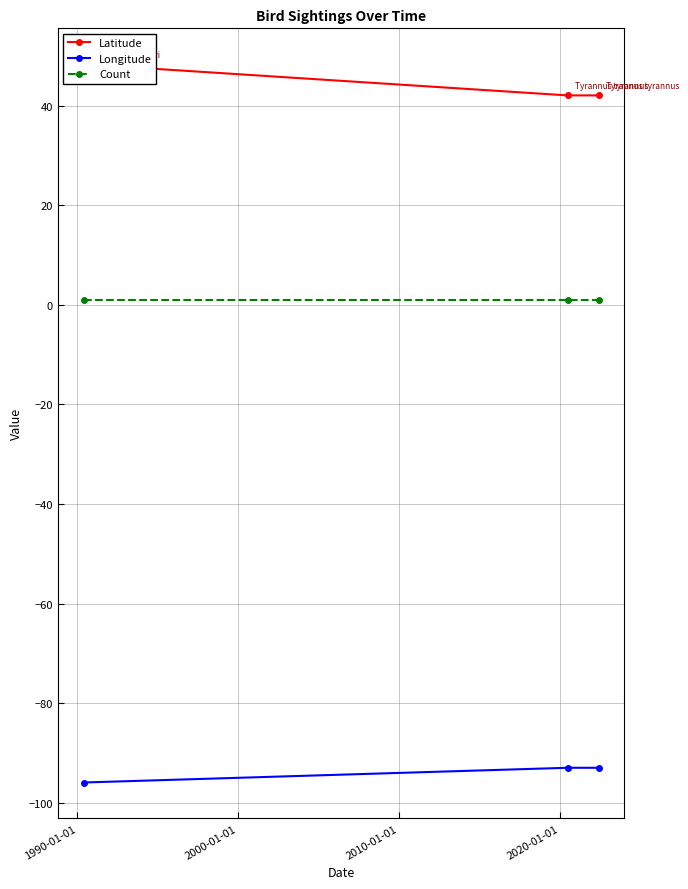

List the series in order of their peak value, lowest first.

Longitude, Count, Latitude